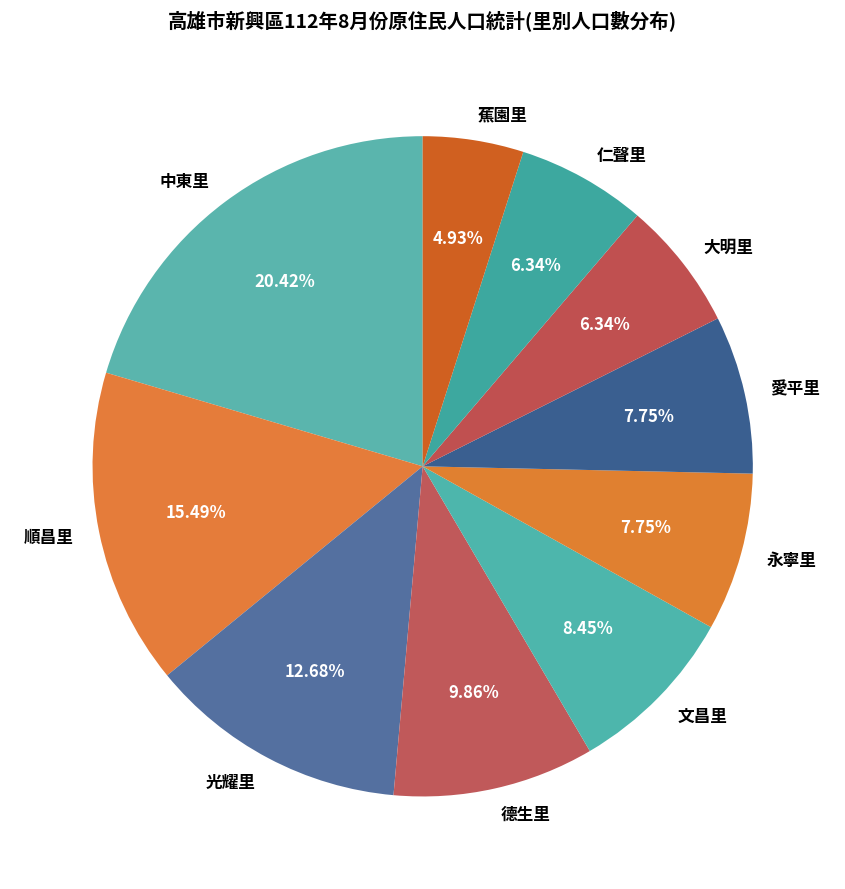

True or false: 蕉園里 accounts for 15% of the total.

False